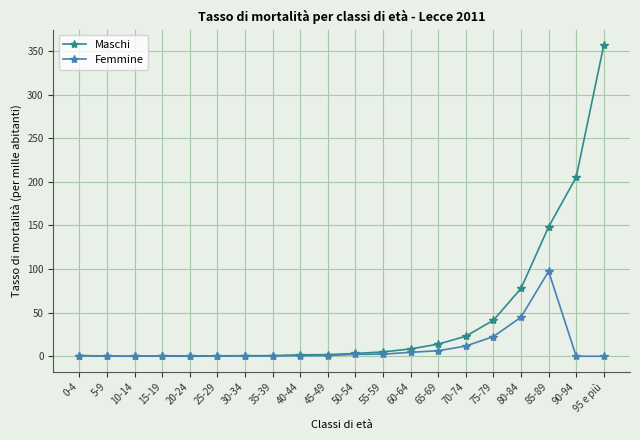

At which label is Femmine closest to 48?

80-84